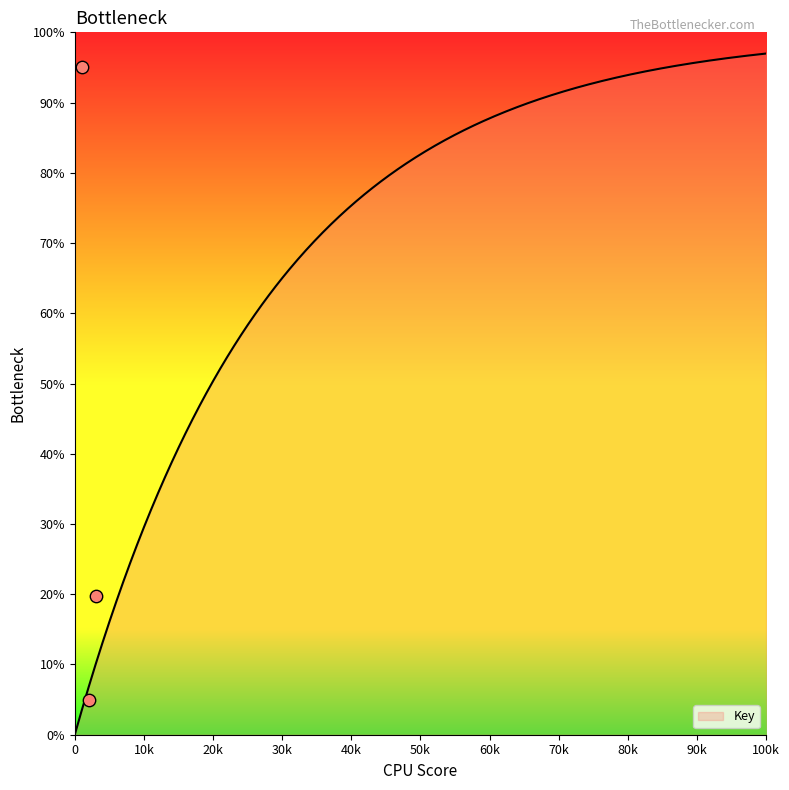

What is the ratio of the value at 1 to the value at 2?

19.0